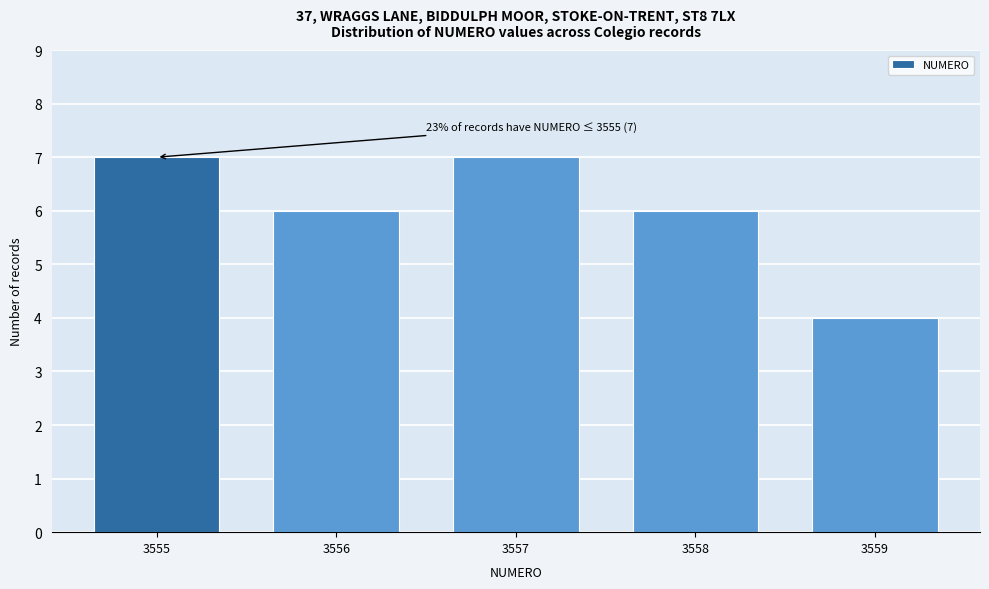

Reading left to right, extract all data points from this chart.

3555=7	3556=6	3557=7	3558=6	3559=4